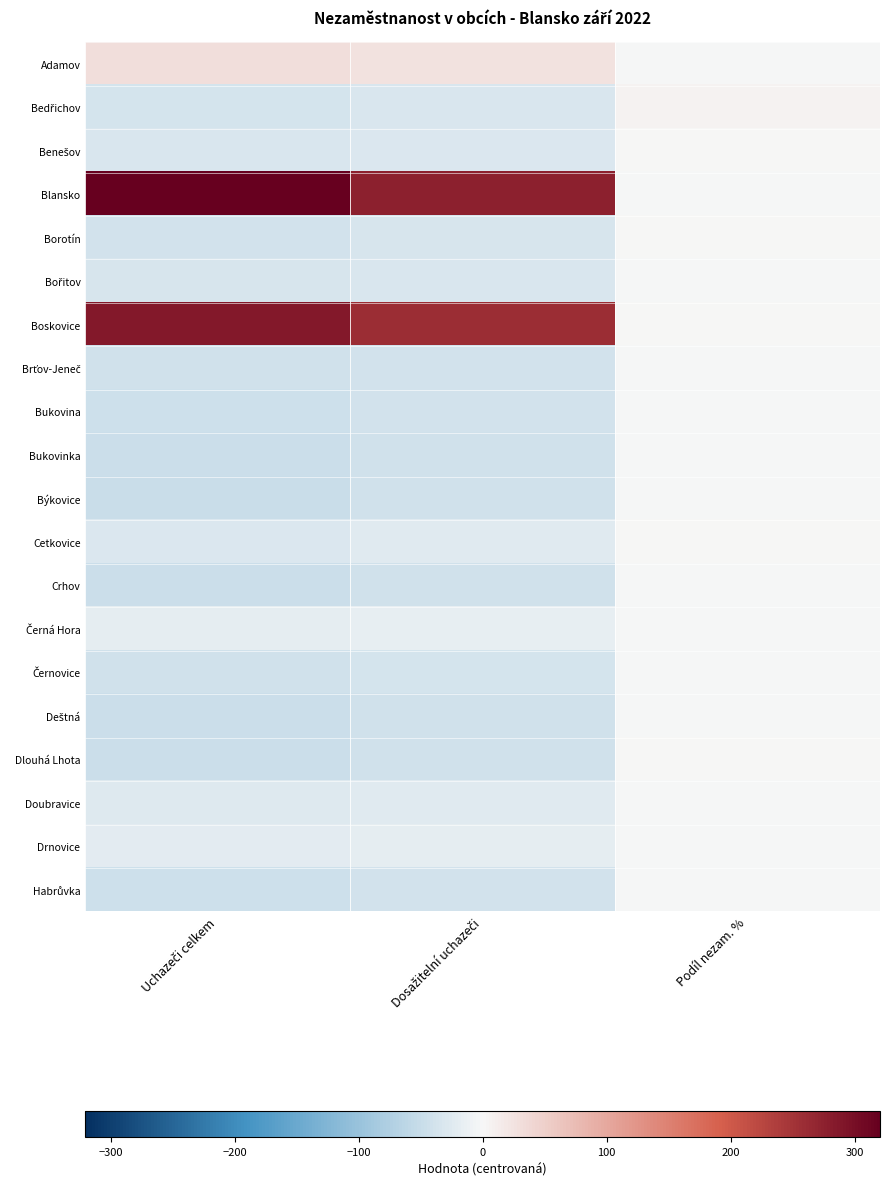

Which series has the largest total across all categories?

Blansko